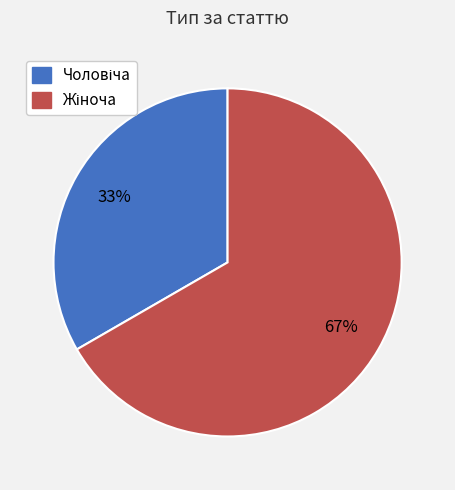

Is there any slice that represents more than half of the pie?

Yes